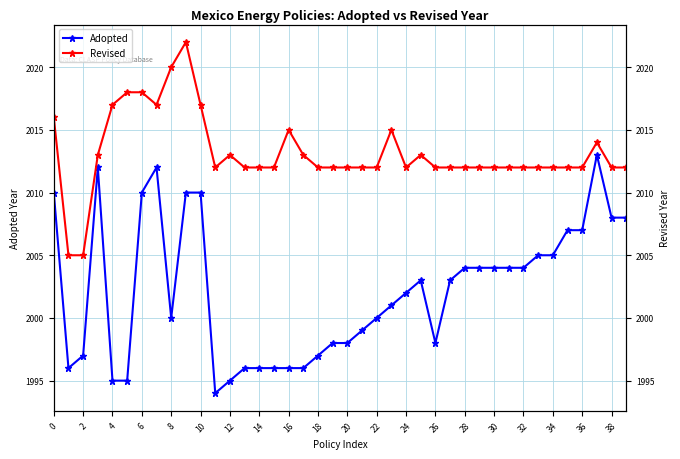

Which series has the widest spread of values?

Adopted